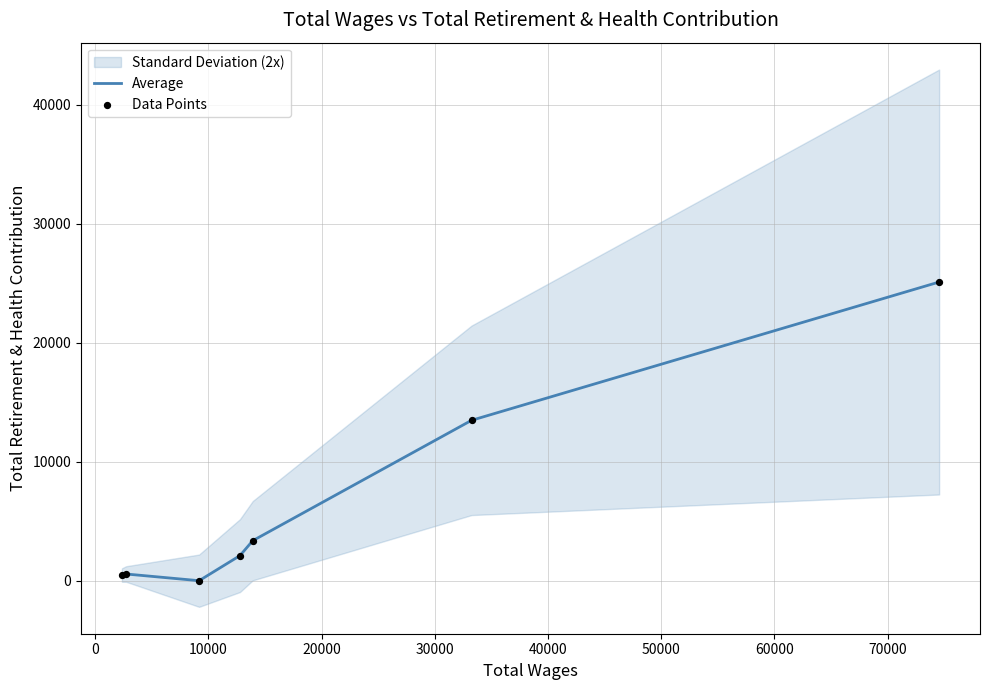

Which series has the widest spread of Y values?

Average